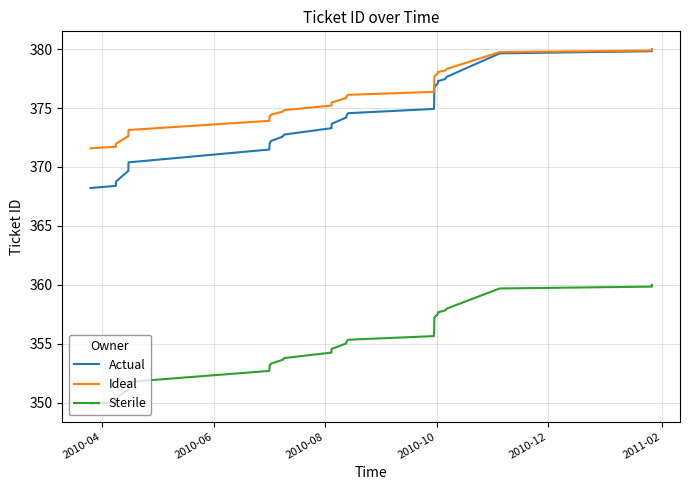

What is the difference between the second highest and second lowest values in the Sterile series?

9.8